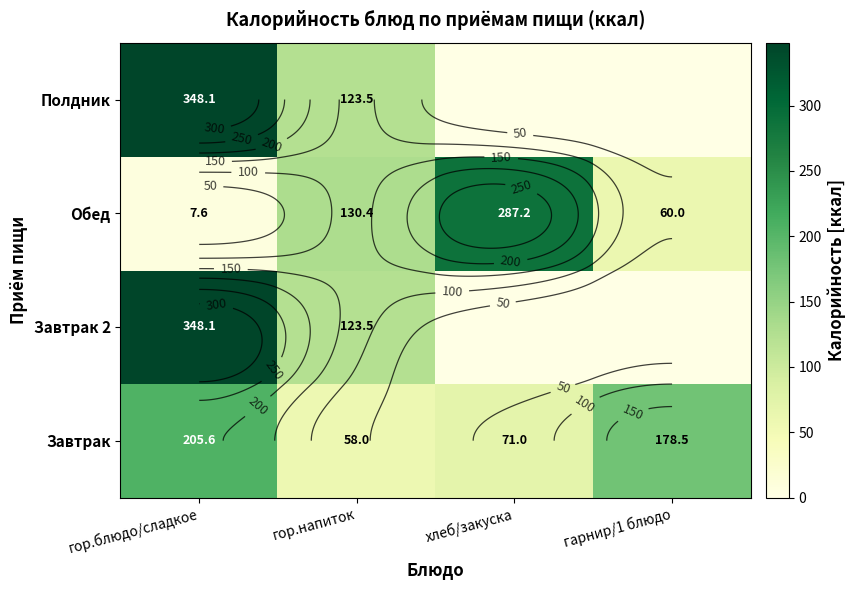

How many data points does each series have?

4